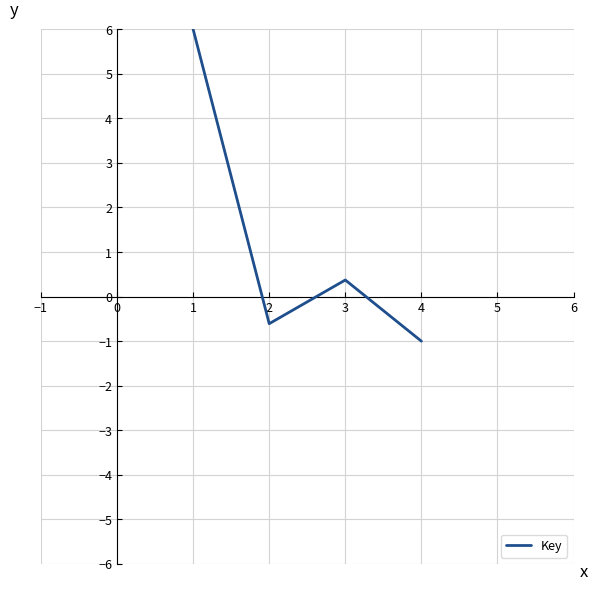

True or false: there are more than 1 points higher than both neighbors.

False